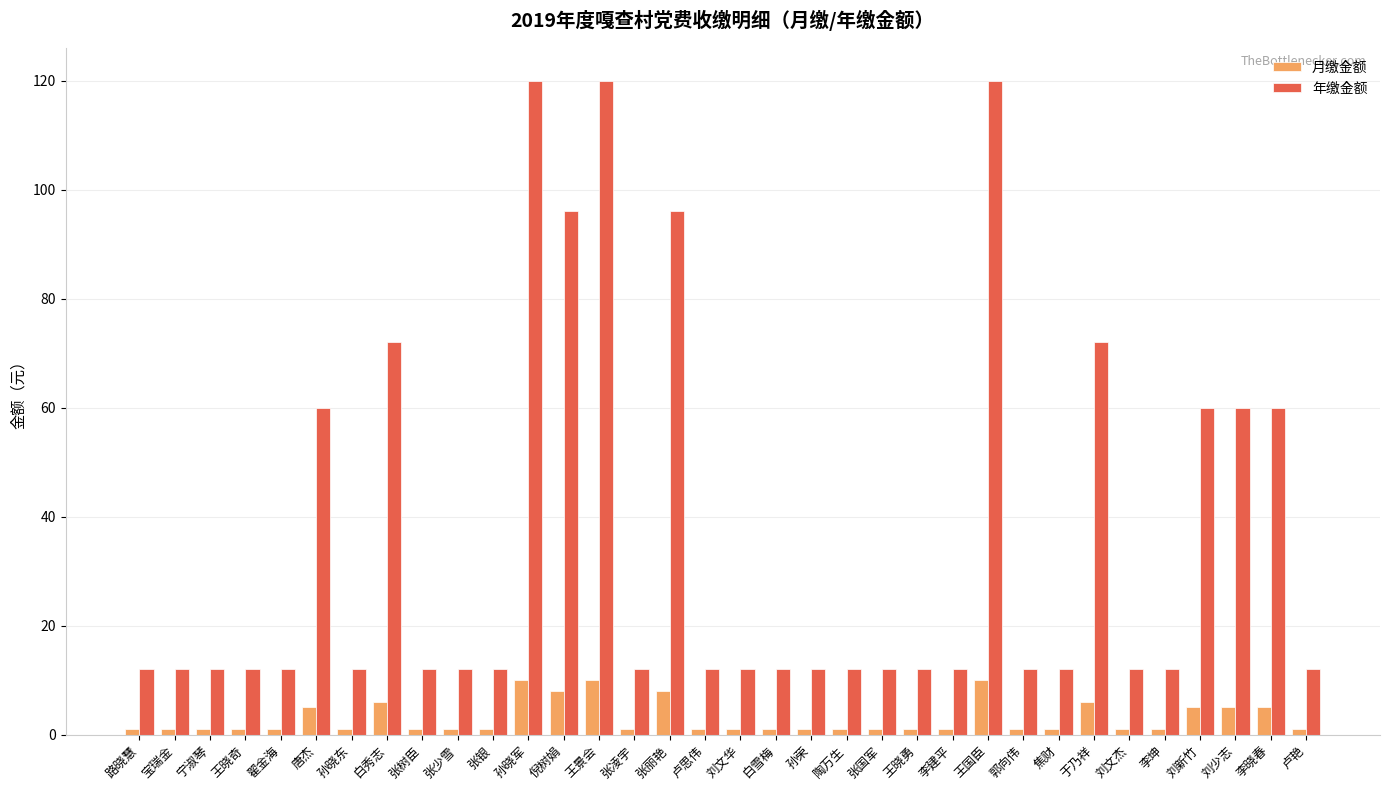

What is the label of the 22nd bar from the right?

倪树娟